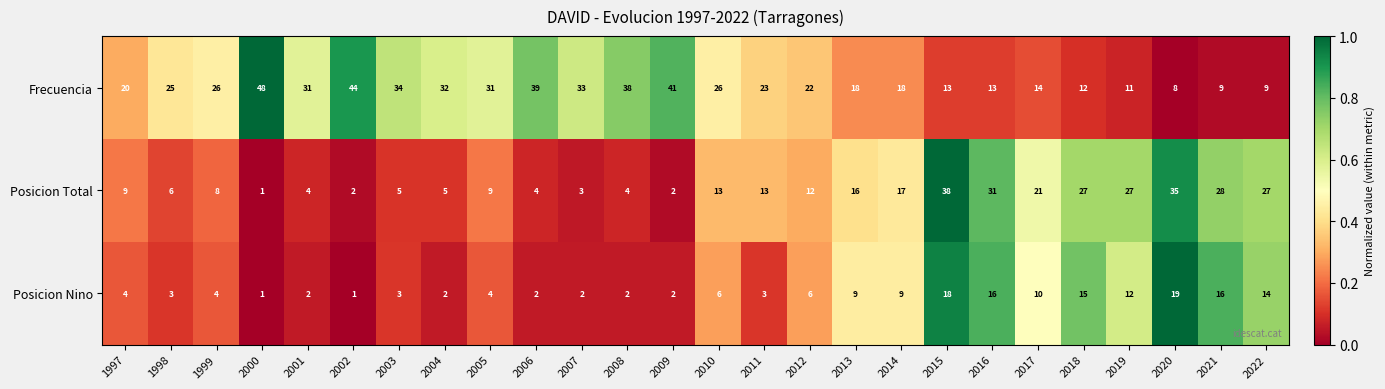

What is the average value of the Posicion Total series?

14